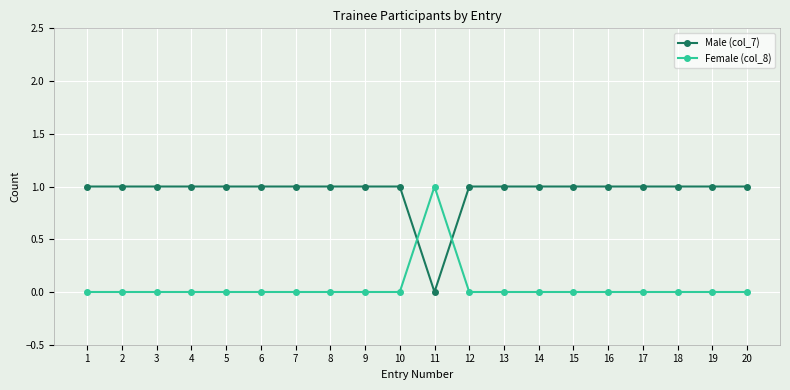

At 11, list the series in order from smallest to largest.

Male (col_7), Female (col_8)